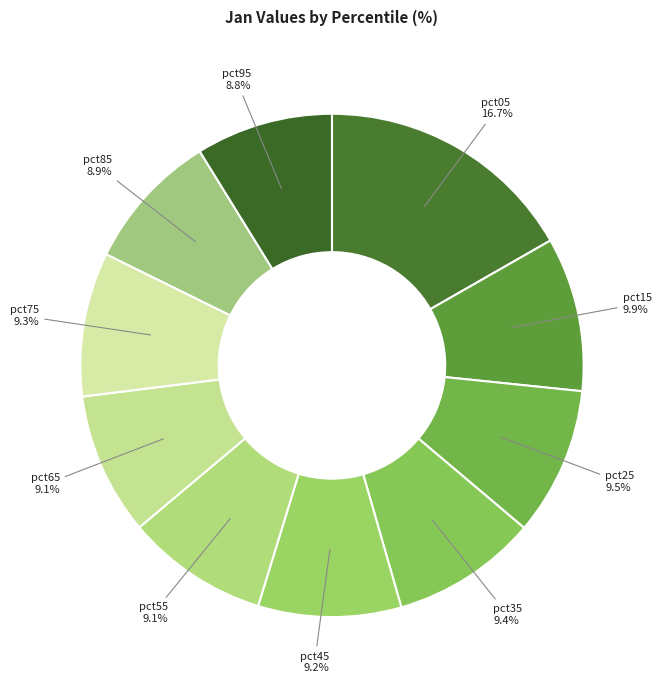

Count the number of slices in the pie.

10